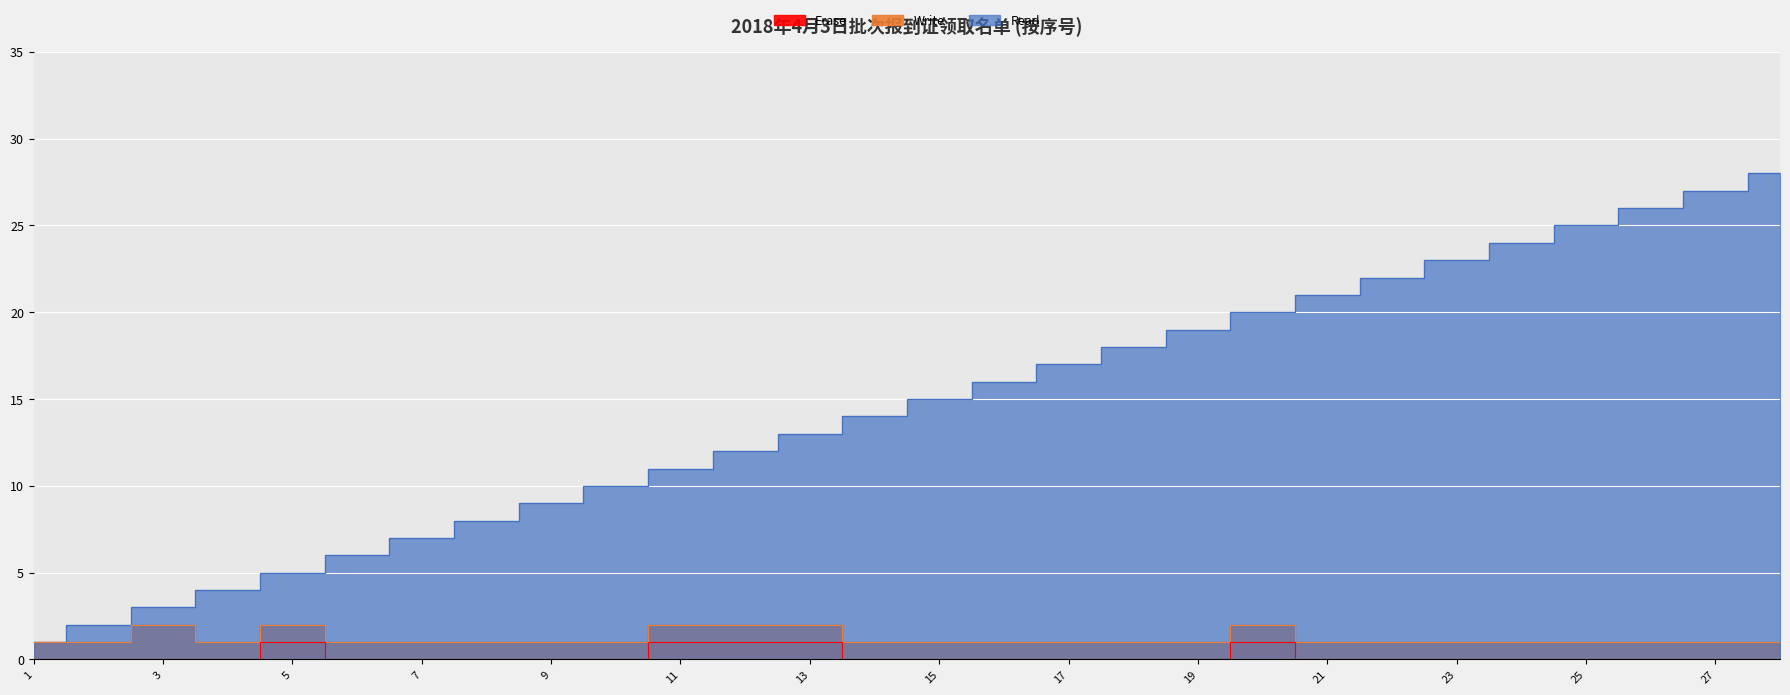

What is the spread (max minus min) of values at 10?

10